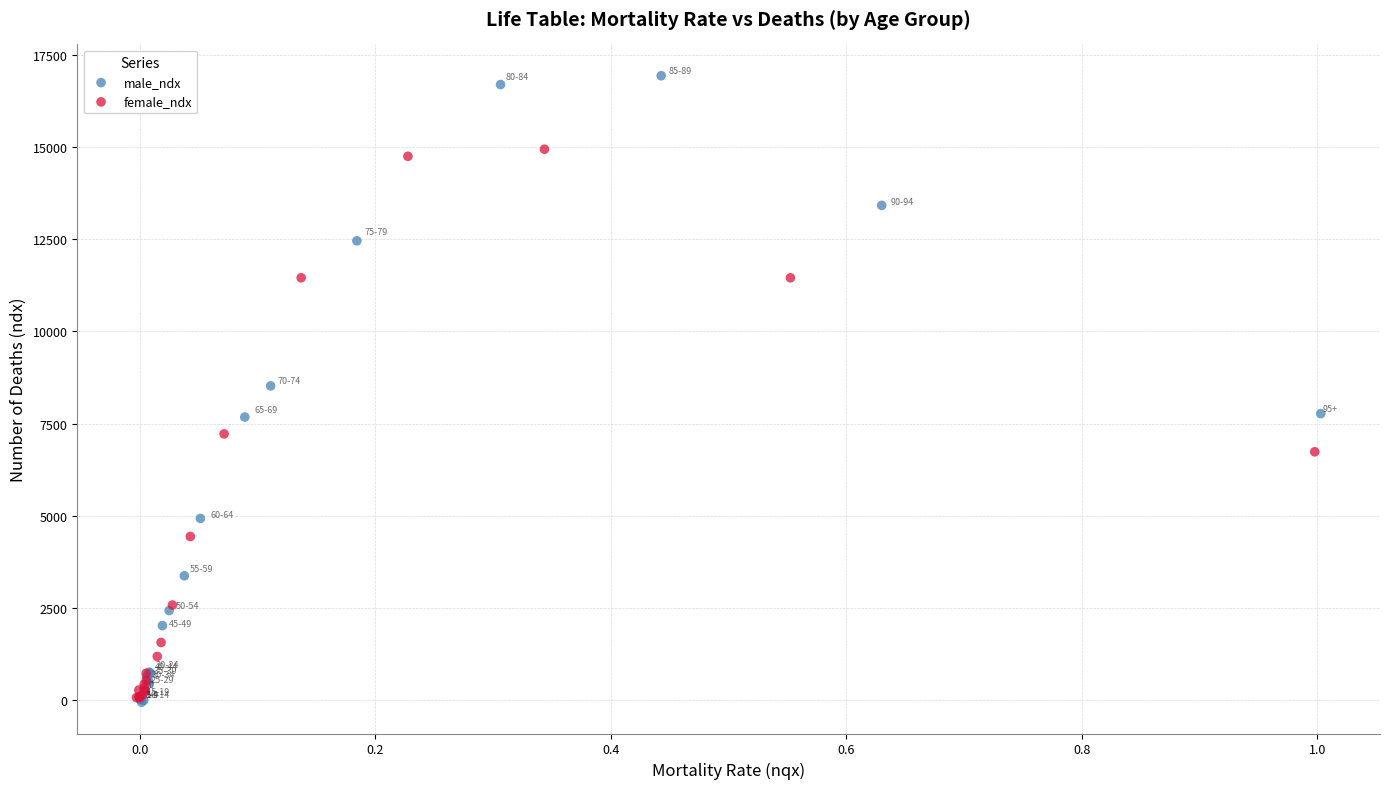

Which series contains the highest Y value?

male_ndx